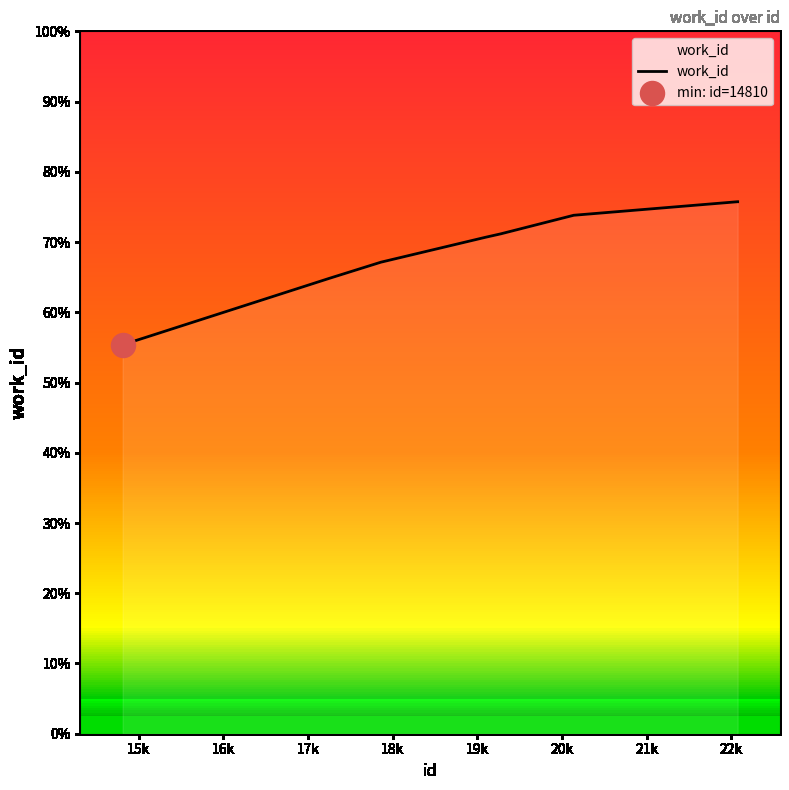

Approximately how many times larger is the value at 20k compared to 16k?

1.1